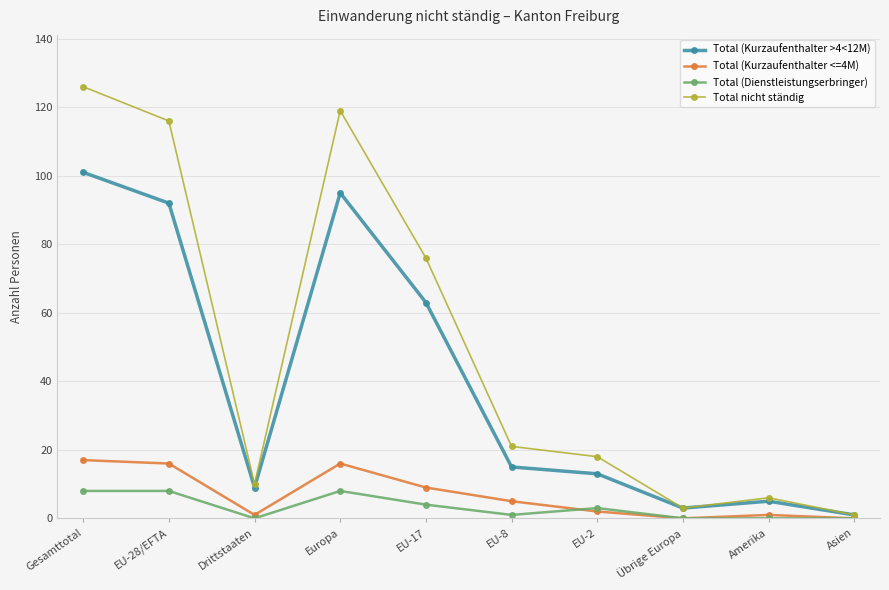

Is it true that Total (Kurzaufenthalter <=4M) equals 1 at Amerika?

True